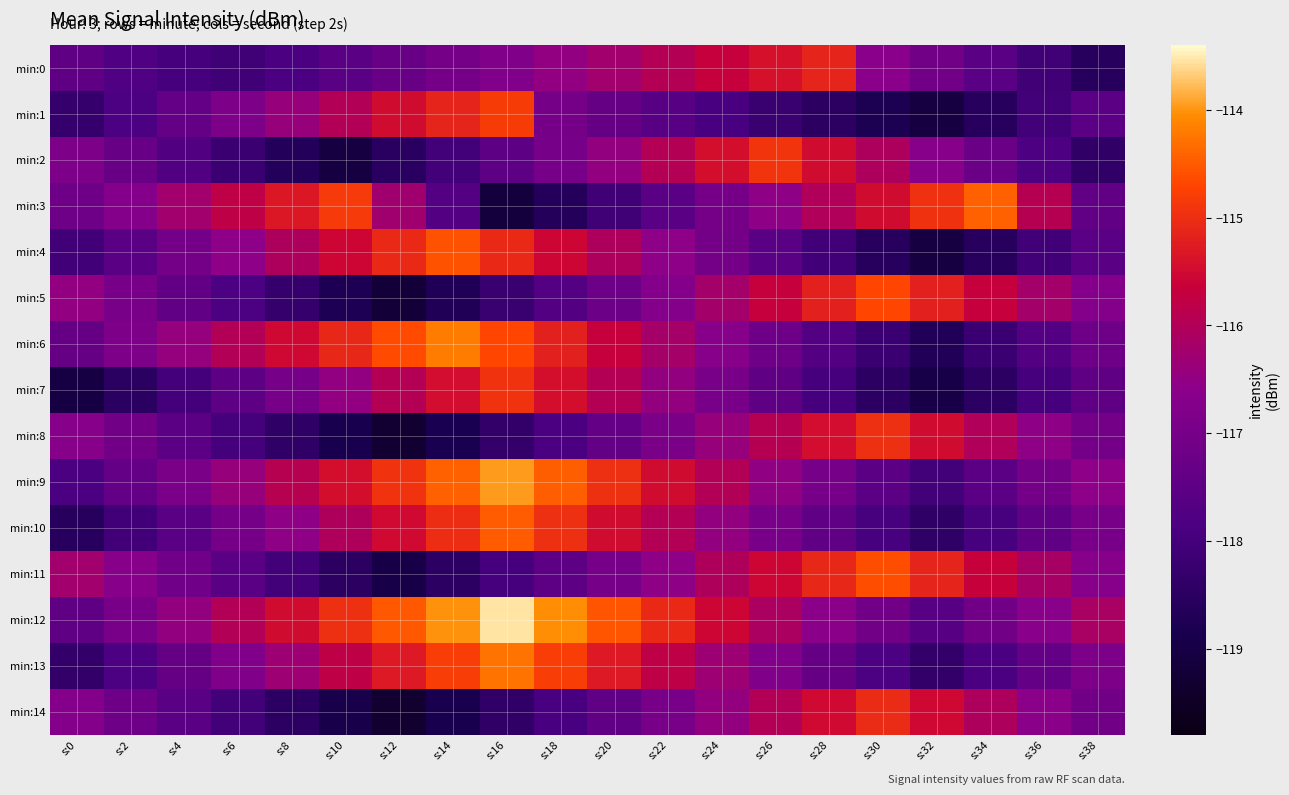

What is the difference between the highest and lowest values at s:26?

3.3